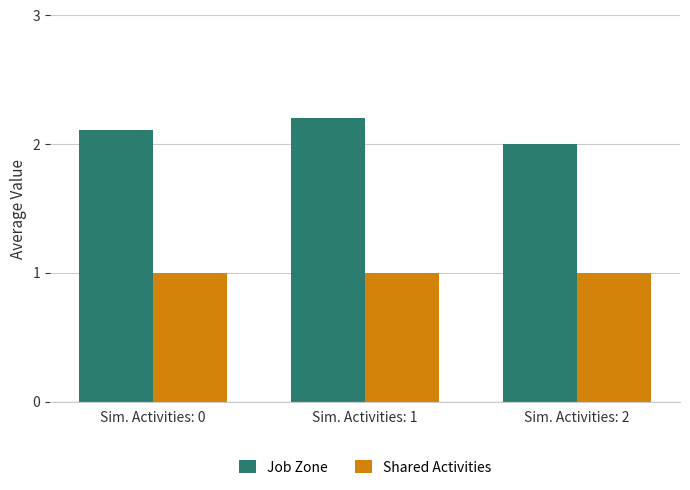

Rank the series at Sim. Activities: 1 from highest to lowest value.

Job Zone, Shared Activities